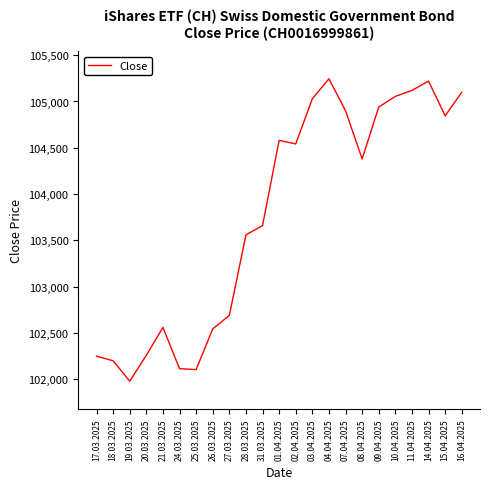

What is the ratio of the value at 08.04.2025 to the value at 09.04.2025?

1.0